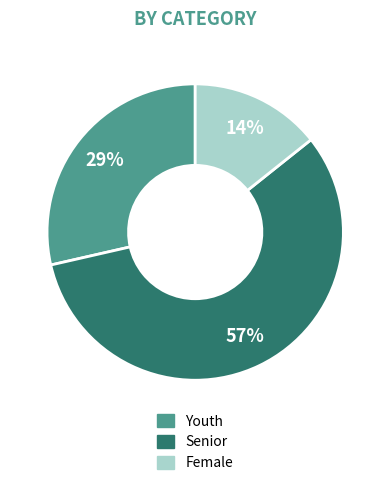

To the nearest percent, what portion does Senior represent?

57%